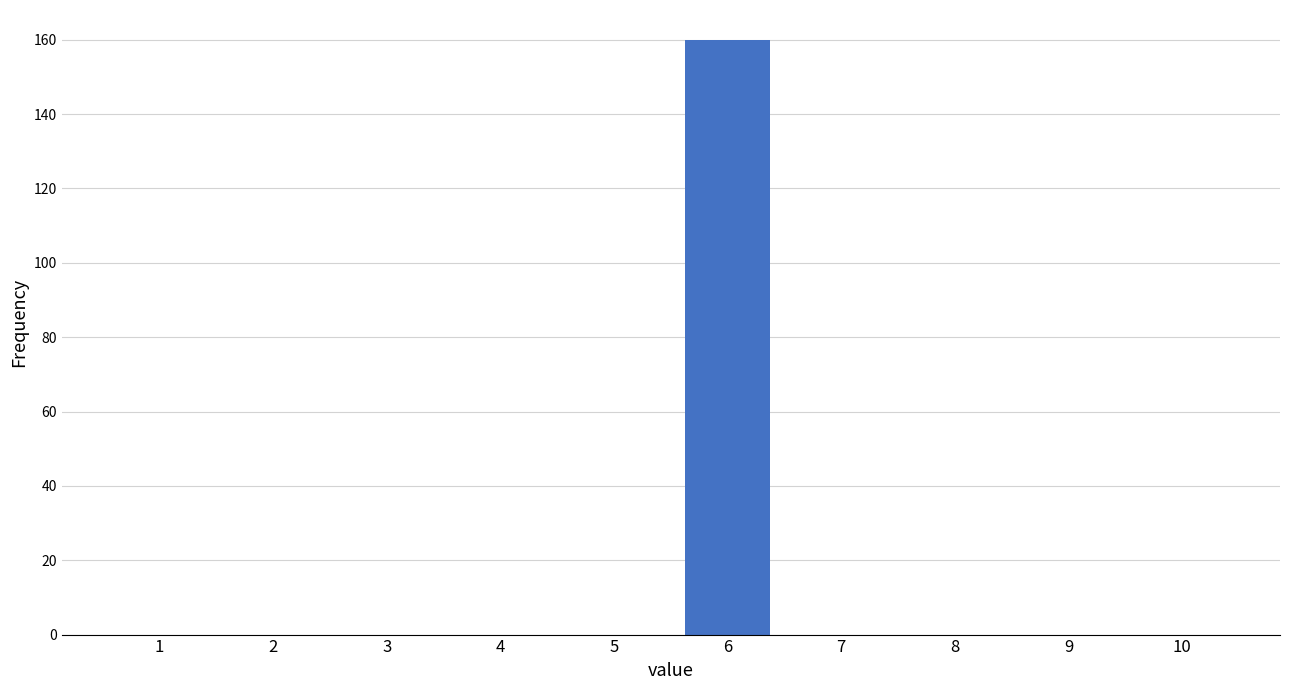

What is the change in value from 6 to 7?

-160